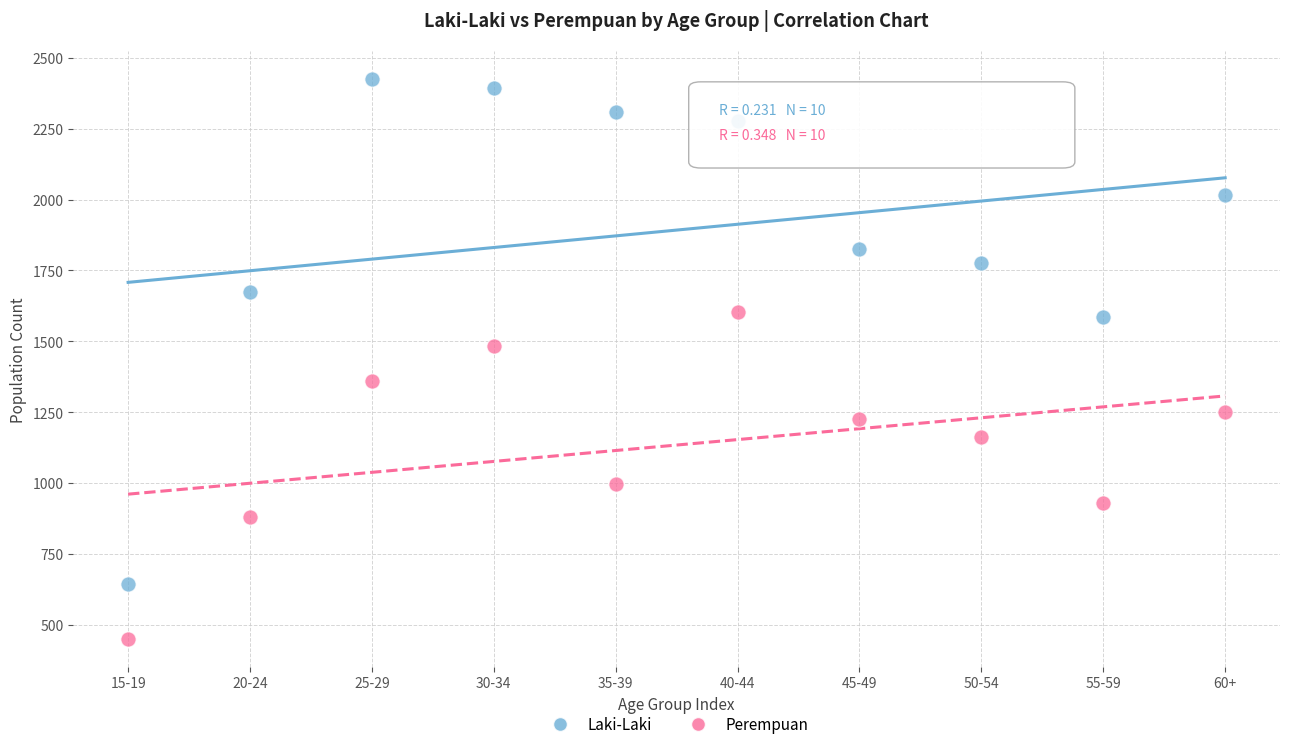

Which series reaches the maximum Y coordinate?

Laki-Laki